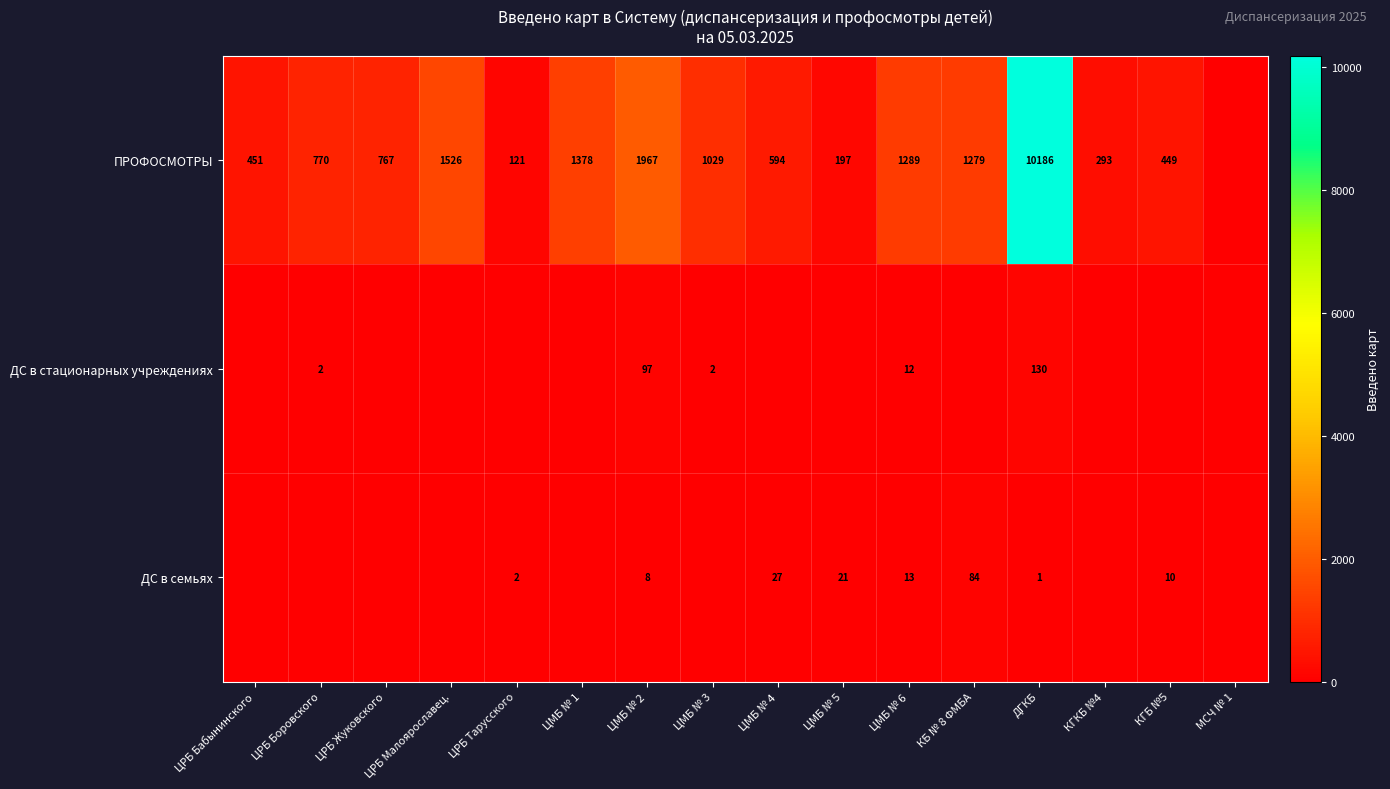

The value of ПРОФОСМОТРЫ at ЦМБ № 3 is 1029. True or false?

True